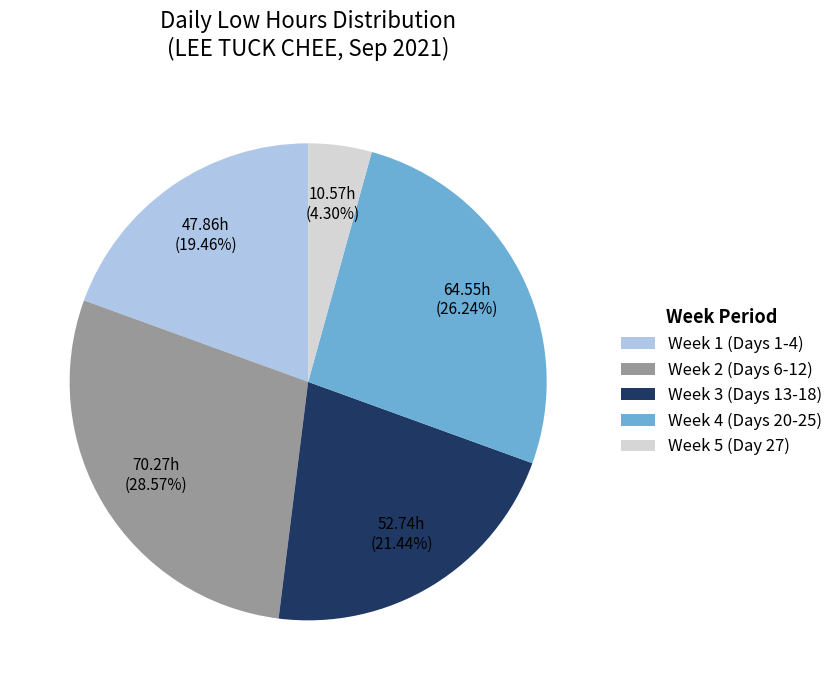

Do Week 1 (Days 1-4) and Week 2 (Days 6-12) together represent more than half of the pie?

No